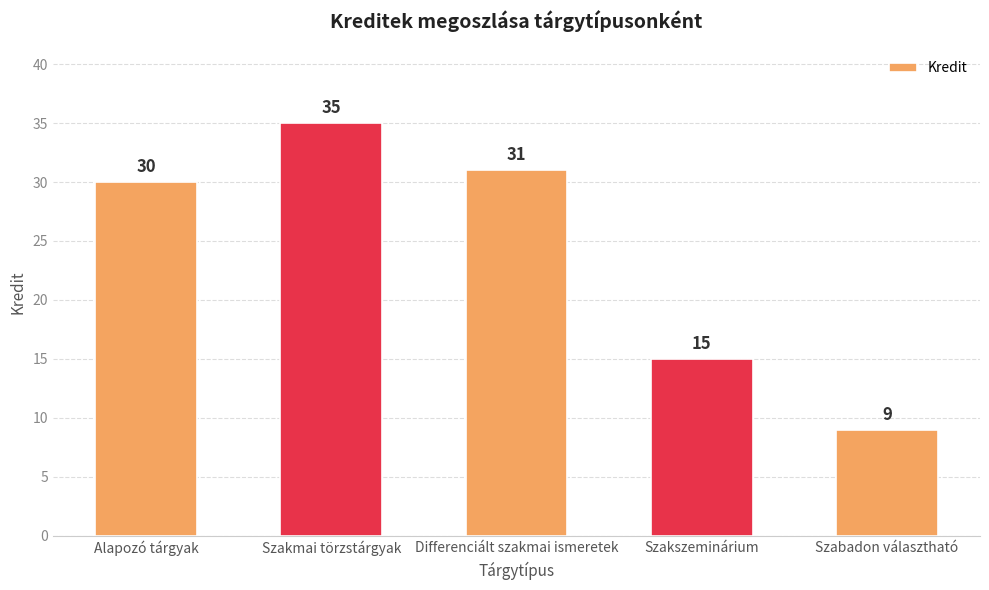

What is the smallest value displayed?

9